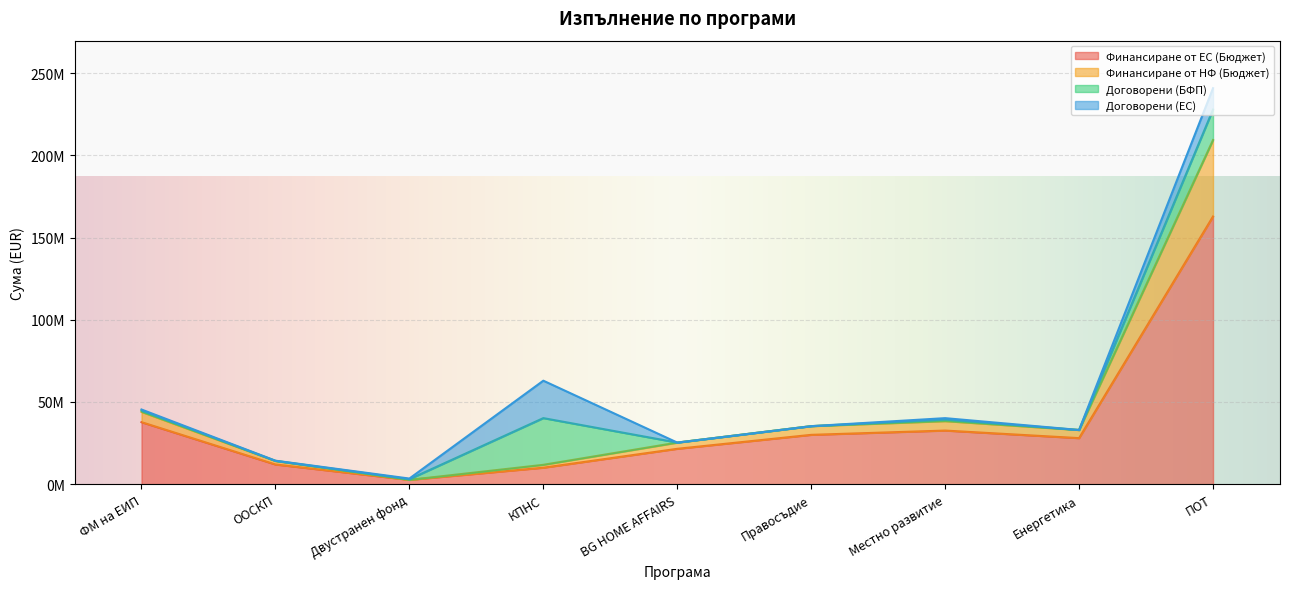

Count the number of categories in the chart.

9